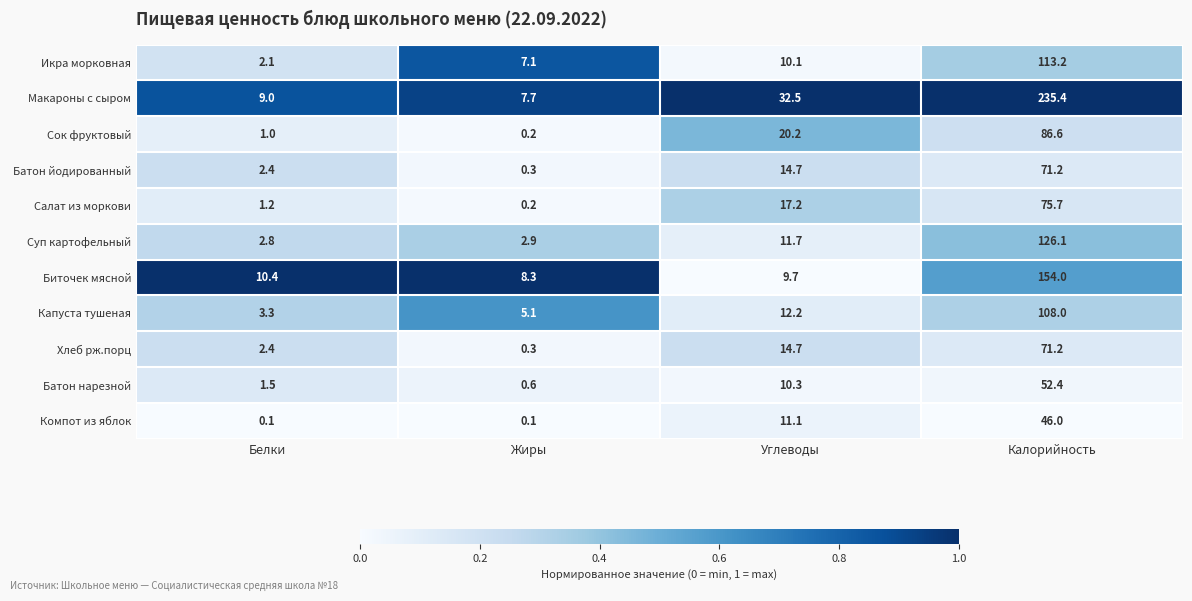

What is the sum of the Биточек мясной values at Белки and Жиры?

18.7